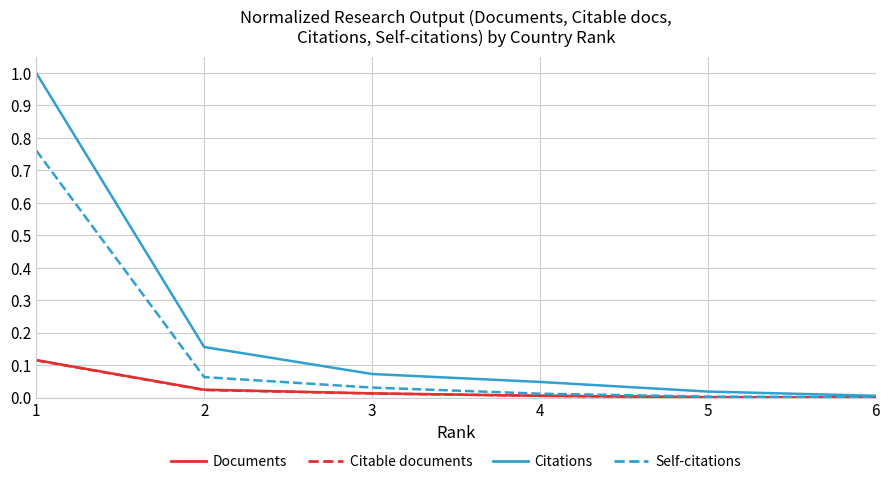

What are all the series names shown in the legend?

Documents, Citable documents, Citations, Self-citations